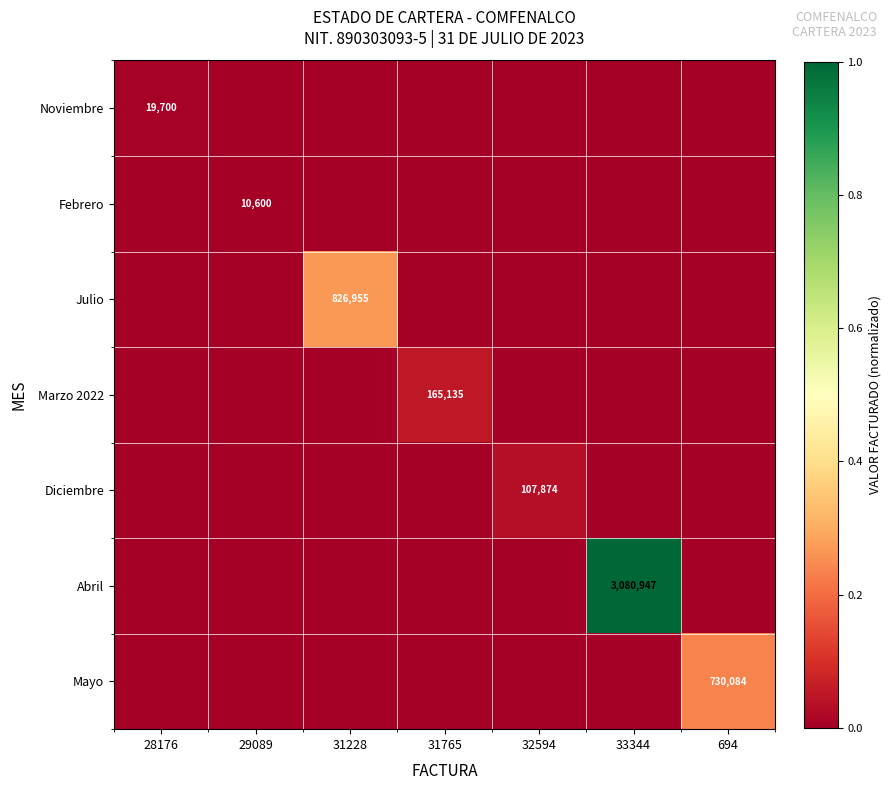

Is it true that Marzo 2022 equals 258450 at 31765?

False